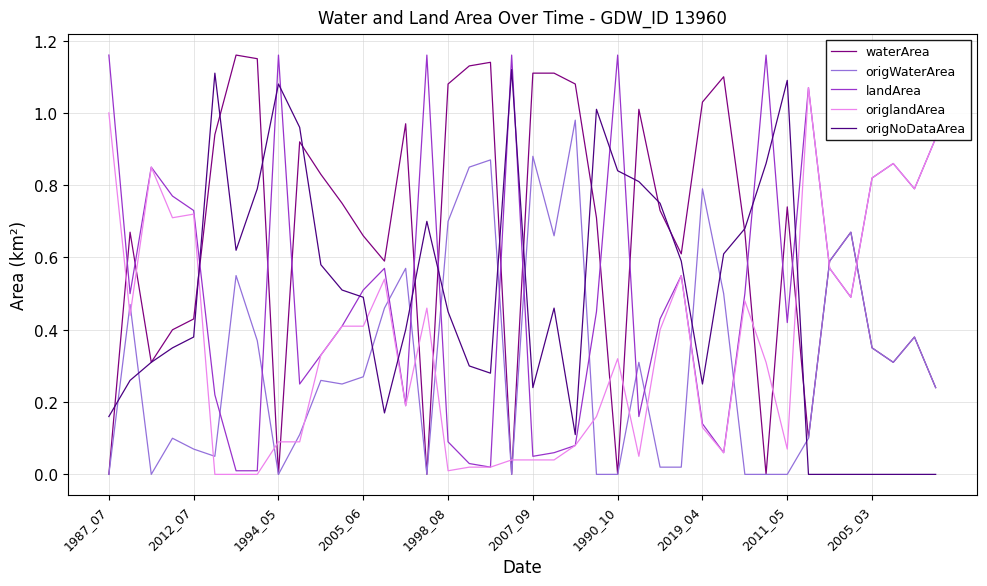

Which series has the largest total across all categories?

waterArea